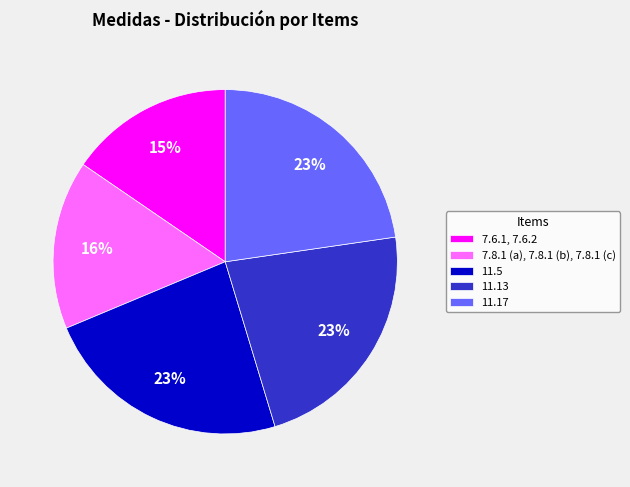

Count the number of slices in the pie.

5